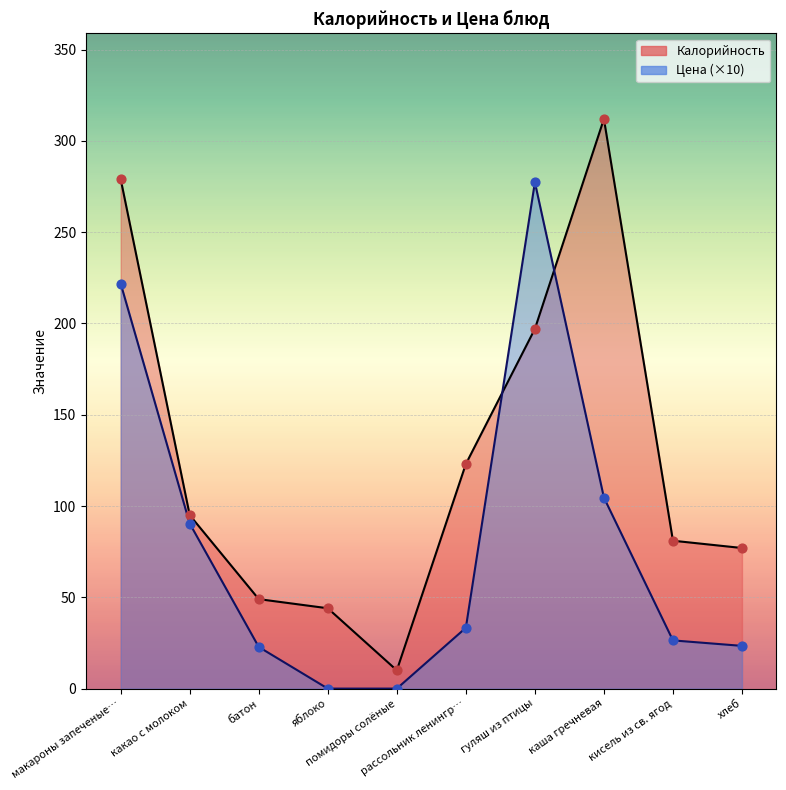

What are all the series names shown in the legend?

Калорийность, Цена